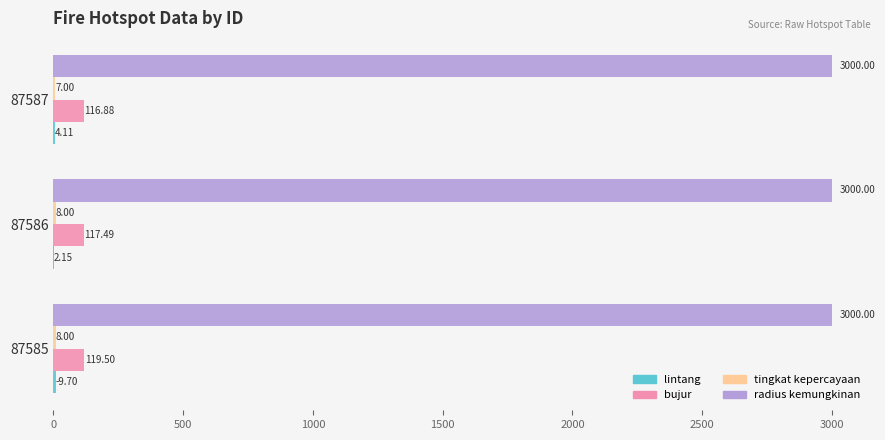

Which series has the largest total across all categories?

radius kemungkinan